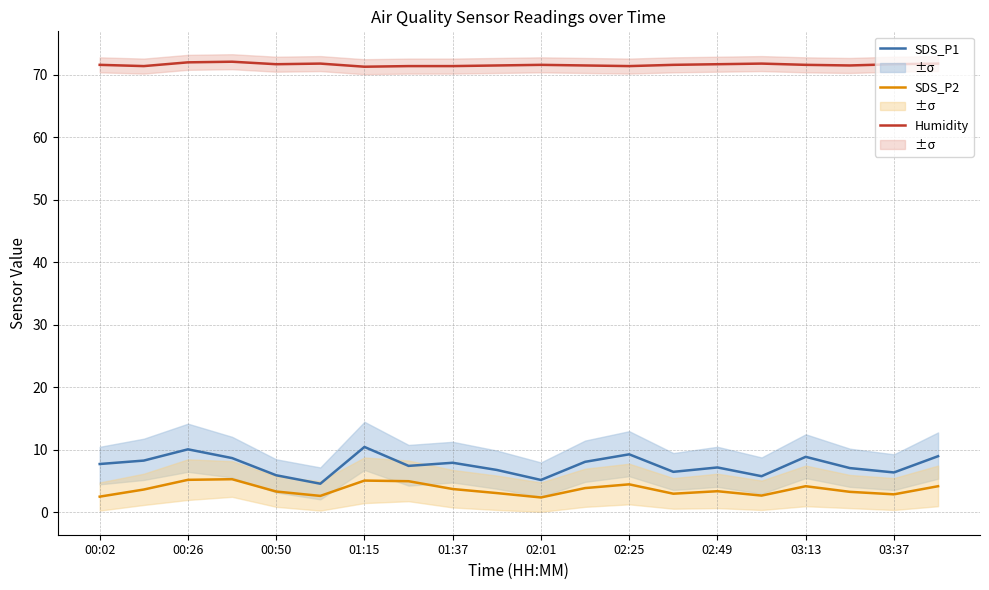

Reading left to right, transcribe all the data shown in this chart.

SDS_P1: 7.8	8.3	10.1	8.7	6.0	4.6	10.5	7.5	8.0	6.8	5.2	8.1	9.3	6.5	7.2	5.8	8.9	7.1	6.4	9.0
SDS_P2: 2.5	3.7	5.2	5.3	3.4	2.6	5.1	5.0	3.8	3.1	2.4	3.9	4.5	3.0	3.4	2.7	4.2	3.3	2.9	4.2
Humidity: 71.6	71.4	72.0	72.1	71.7	71.8	71.3	71.4	71.4	71.5	71.6	71.5	71.4	71.6	71.7	71.8	71.6	71.5	71.7	71.8